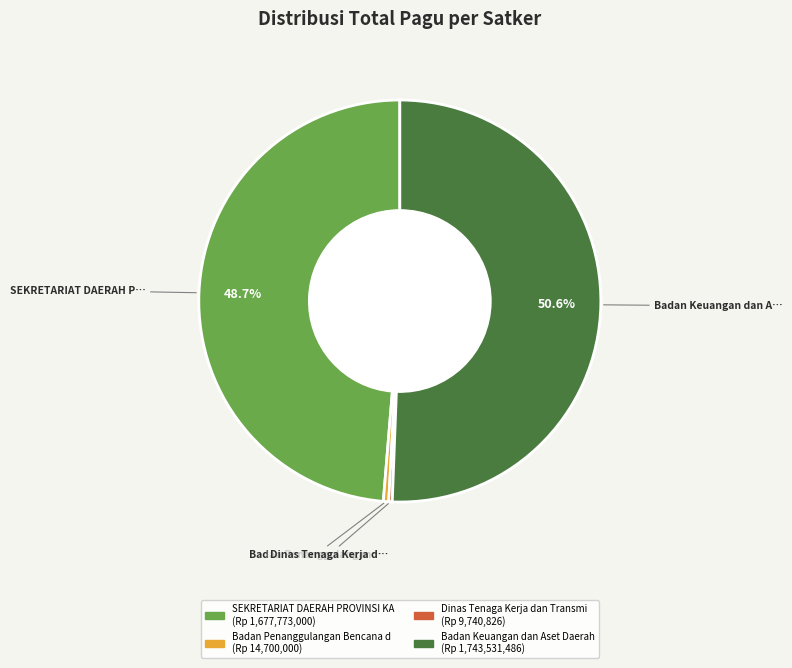

Is there a majority slice in this chart?

Yes